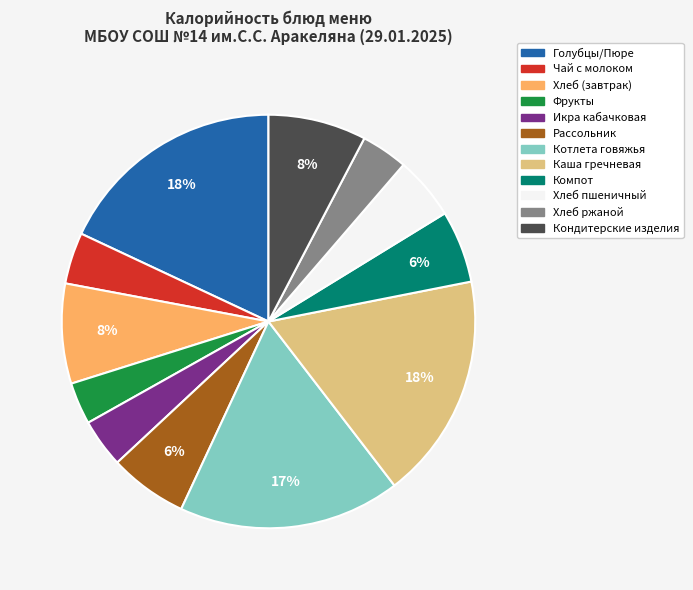

To the nearest percent, what is the difference between the largest and smallest slice percentages?

15%